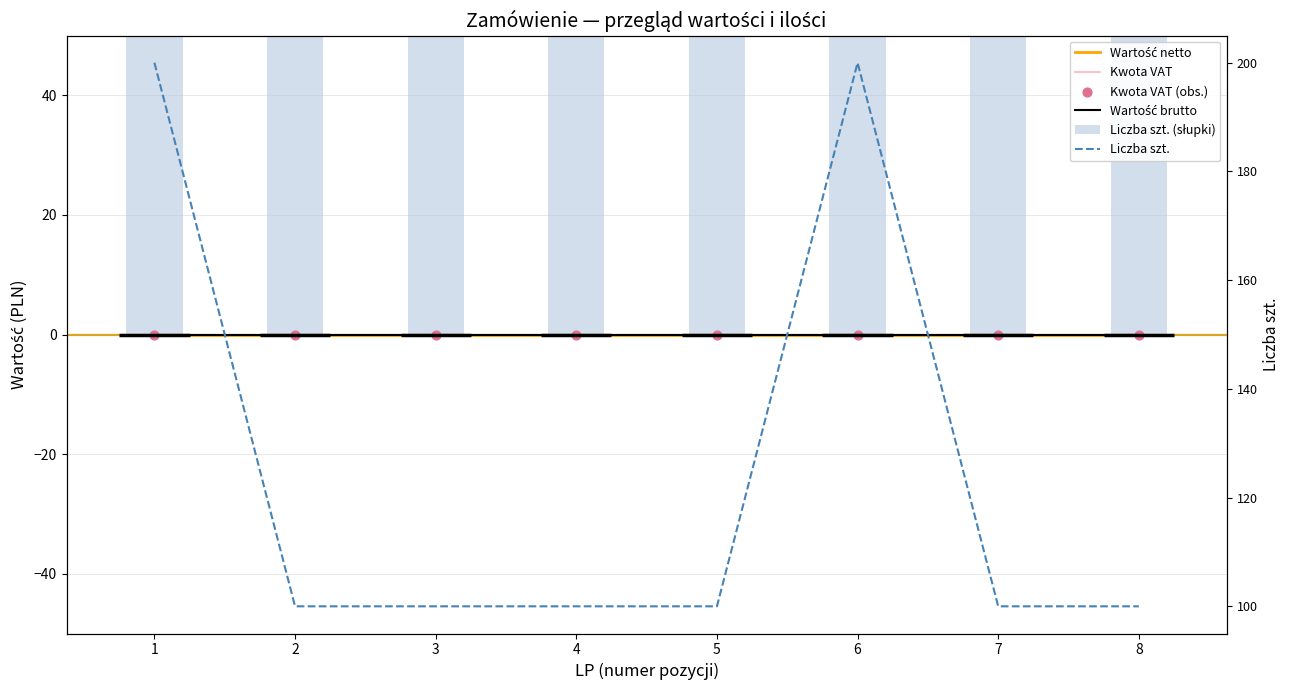

Which series contains the lowest Y value?

Wartość netto